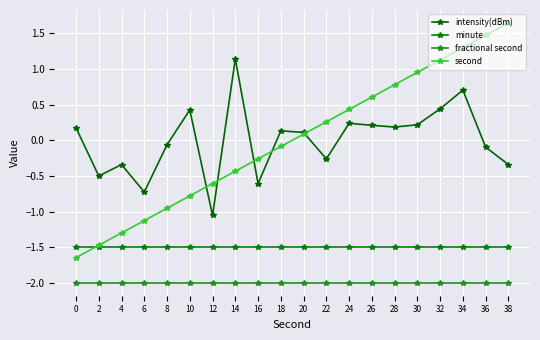

What is the smallest value displayed?

-2.0